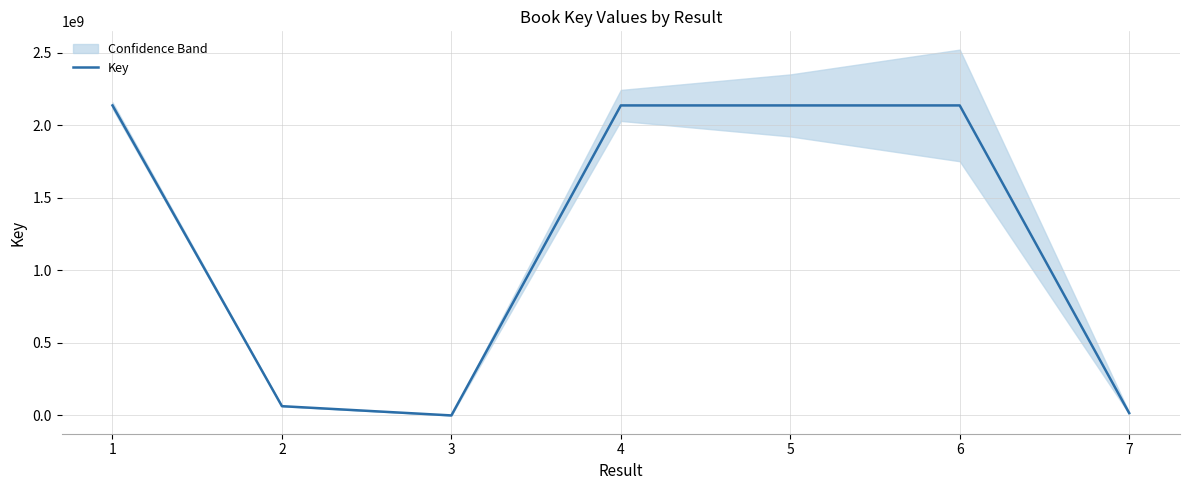

At which category does the chart reach its minimum across all series?

3